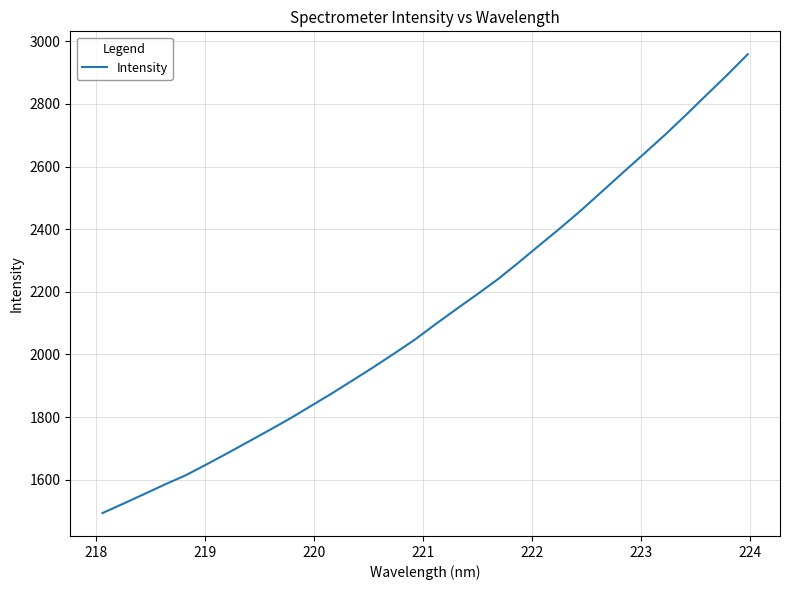

What is the sum of all values?

68086.5